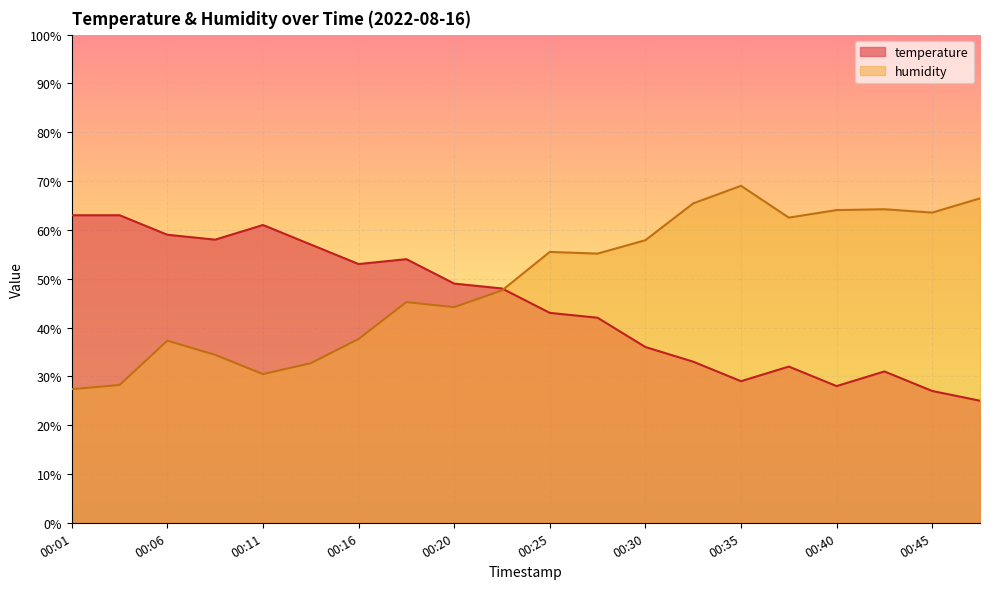

Reading right to left, what are all the values shown in this chart?

temperature: 25.0	27.0	31.0	28.0	32.0	29.0	33.0	36.0	42.0	43.0	48.0	49.0	54.0	53.0	57.0	61.0	58.0	59.0	63.0	63.0
humidity: 66.5	63.5	64.2	64.1	62.5	69.0	65.4	57.9	55.1	55.5	47.6	44.2	45.2	37.7	32.7	30.5	34.4	37.3	28.2	27.4